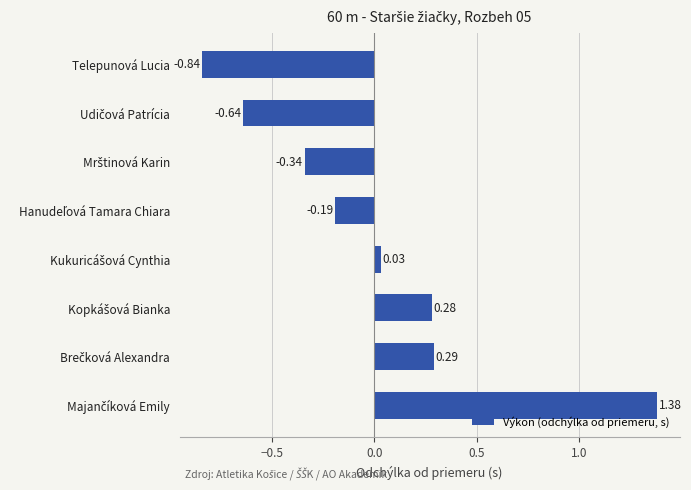

How many data points are above 0?

4